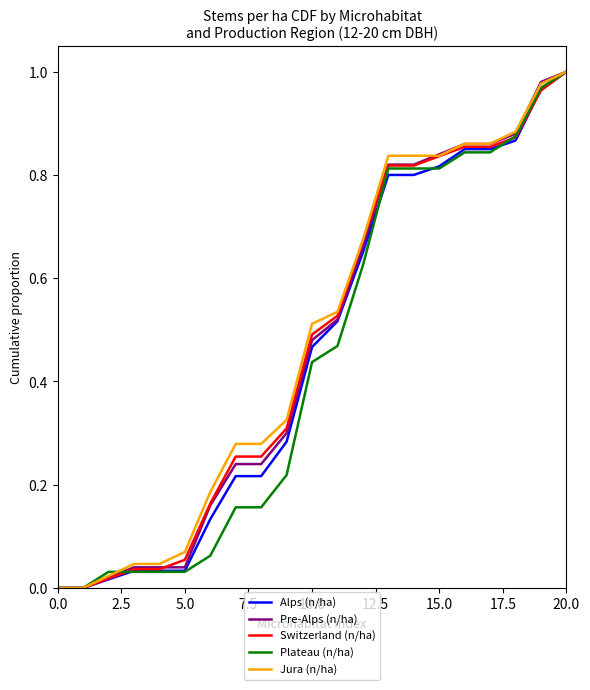

What is the value of the Pre-Alps (n/ha) point at the 12th from the left?

0.5